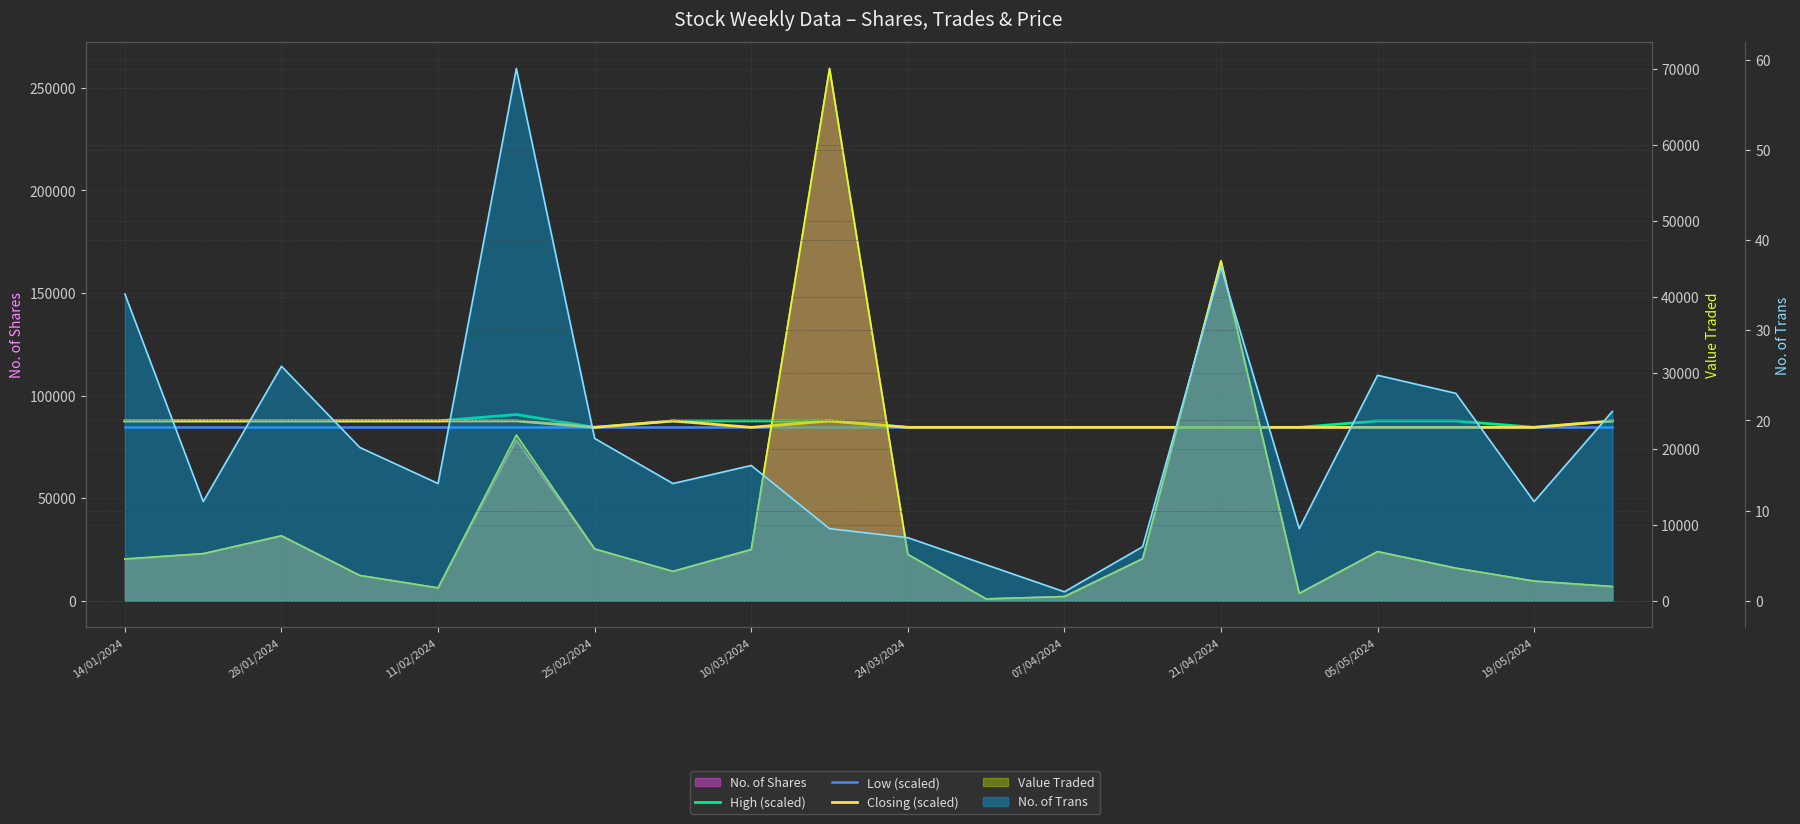

What position from the left is 10/03/2024?

9